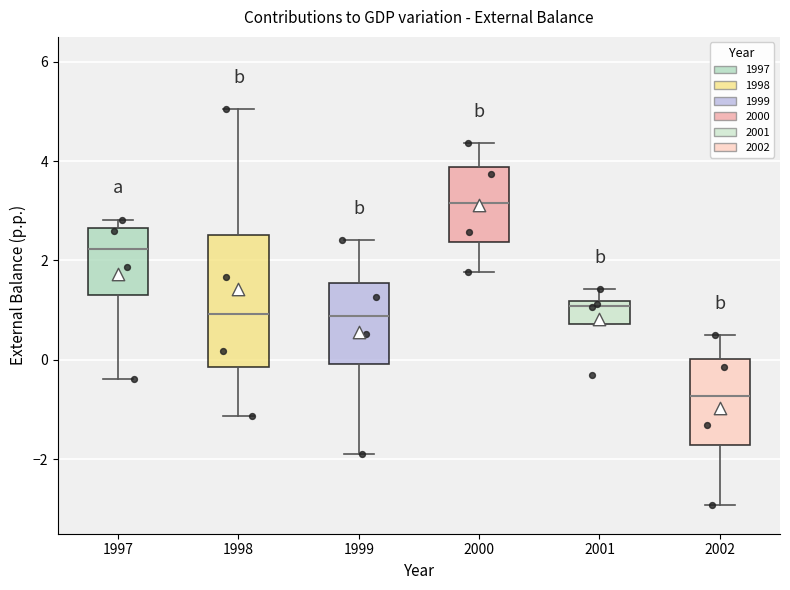

Reading left to right, read every box against the y-axis: the position of its median line, the range the box covers, and the ends of its whiskers. The values are not printed on the chart, so give them approximately, as read against the axis.

1997: median 2.2, box 1.4 to 2.6, whiskers -0.4 to 2.8
1998: median 1.0, box -0.2 to 2.6, whiskers -1.2 to 5.0
1999: median 0.8, box 0.0 to 1.6, whiskers -2.0 to 2.4
2000: median 3.2, box 2.4 to 3.8, whiskers 1.8 to 4.4
2001: median 1.0, box 0.8 to 1.2, whiskers 0.8 to 1.4
2002: median -0.8, box -1.8 to 0.0, whiskers -3.0 to 0.6